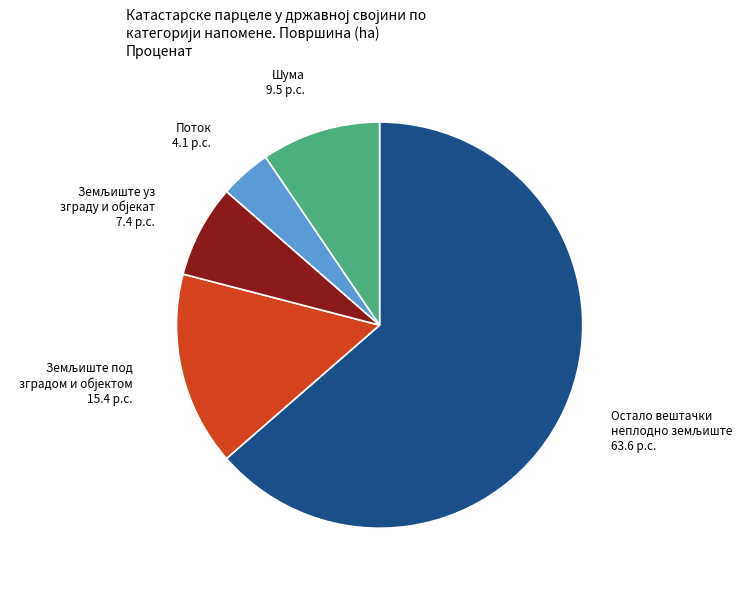

Is there a majority slice in this chart?

Yes